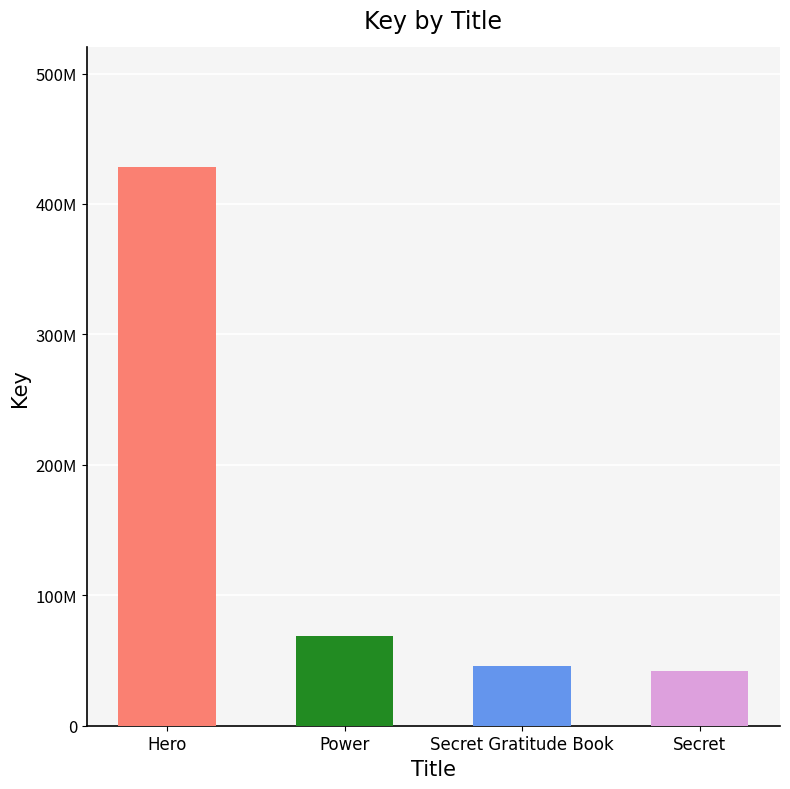

The value at Power is 33409422. True or false?

False